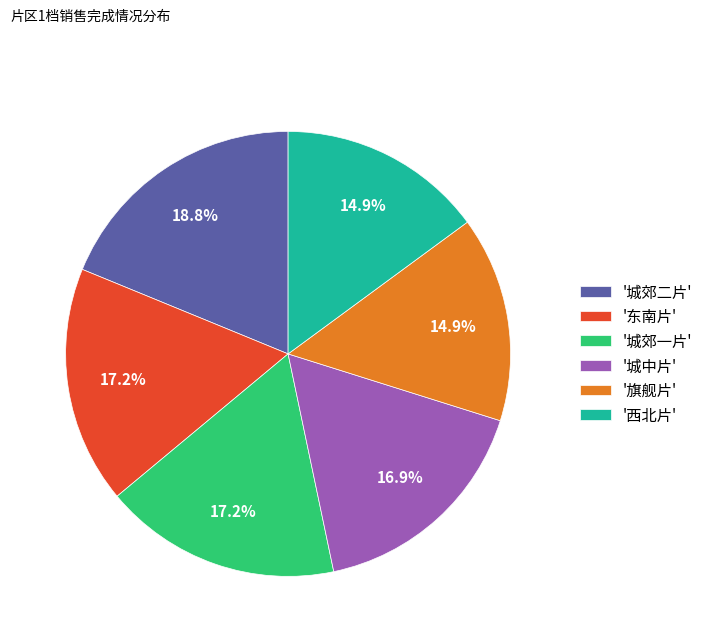

Is there a majority slice in this chart?

No